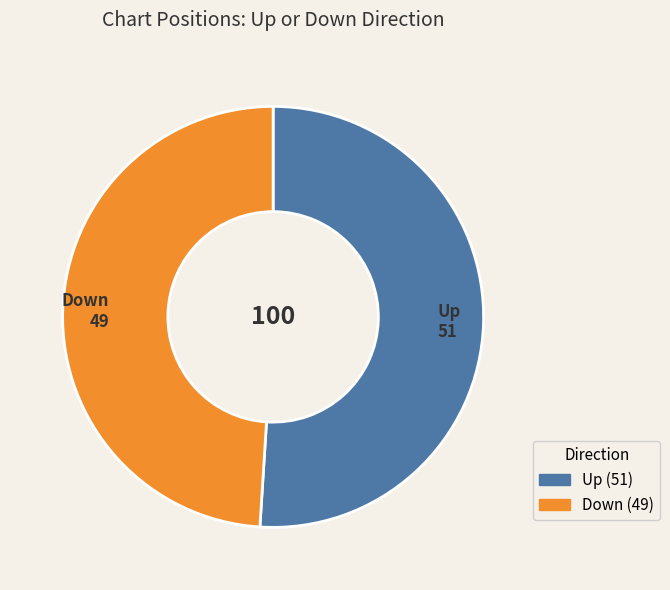

How many slices are in this pie chart?

2